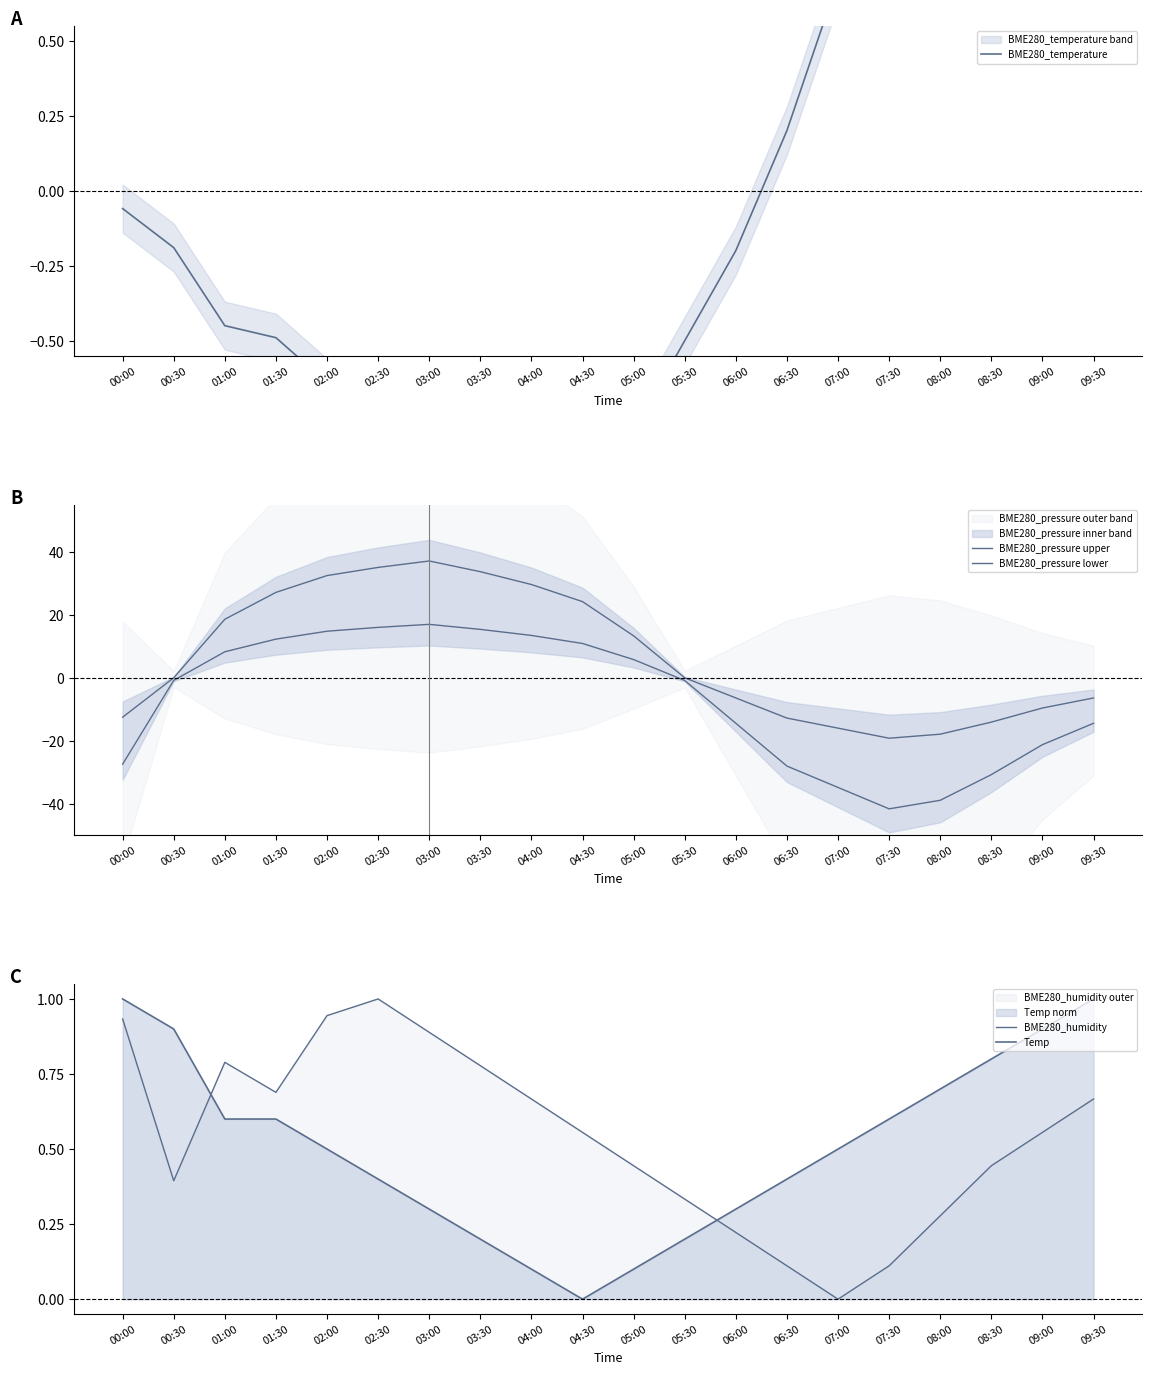

Is the value of BME280_pressure lower at 03:00 greater than the value of BME280_temperature at 05:00?

Yes